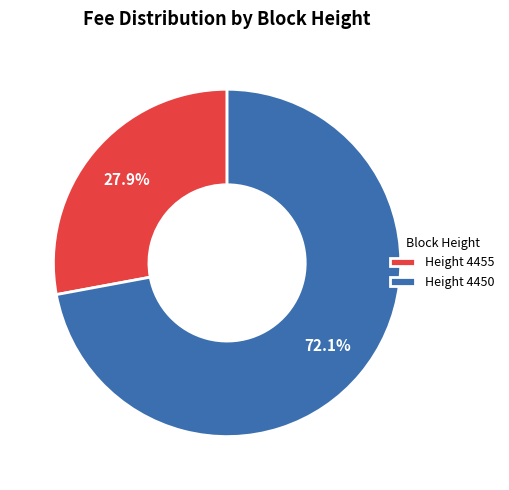

How much of the chart is everything except Height 4455?

72.1%